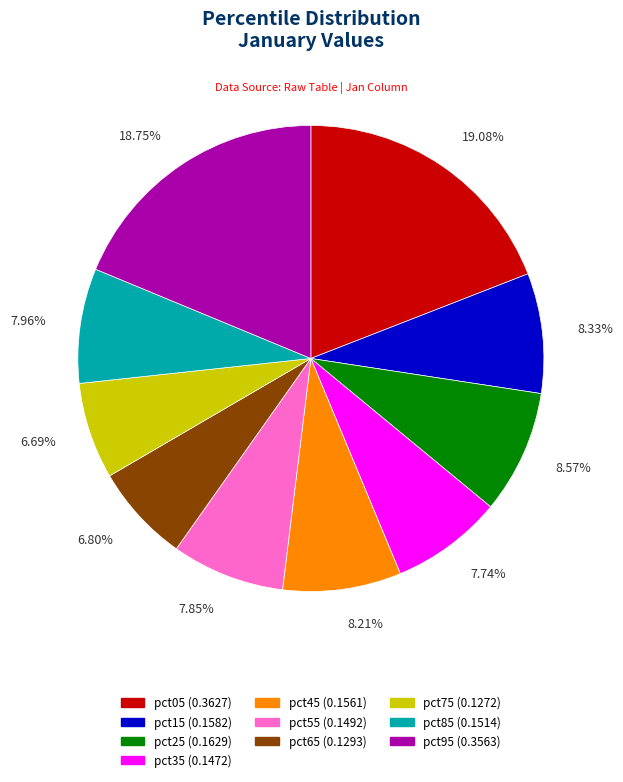

How much of the chart is everything except pct85?

92.0%